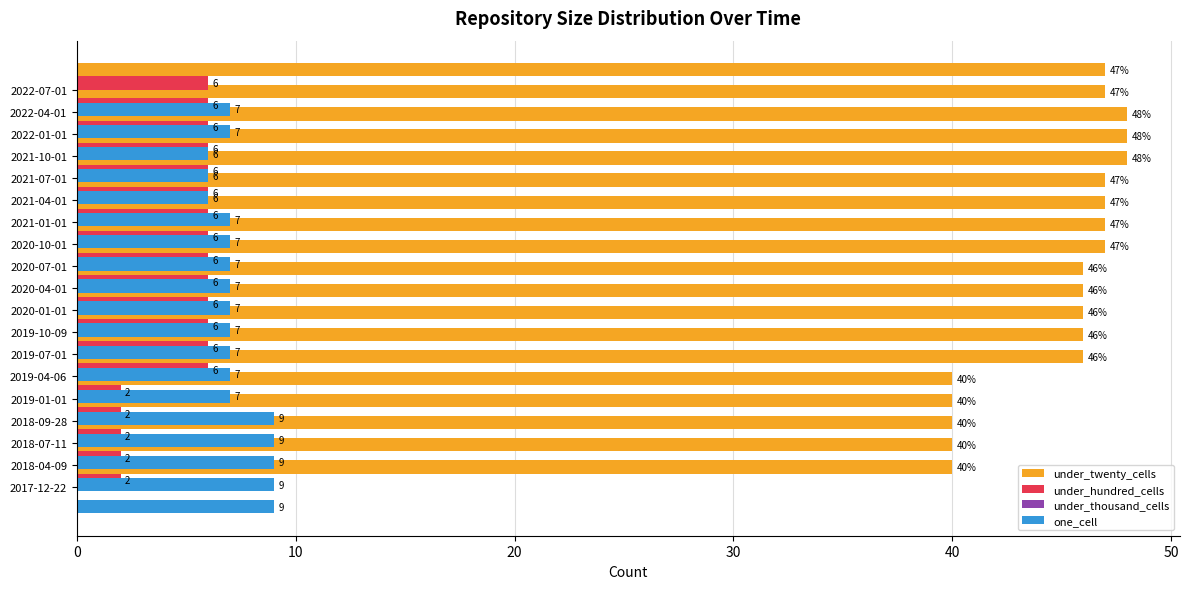

What is the sum of the one_cell values at 2020-04-01 and 2022-01-01?

14.0